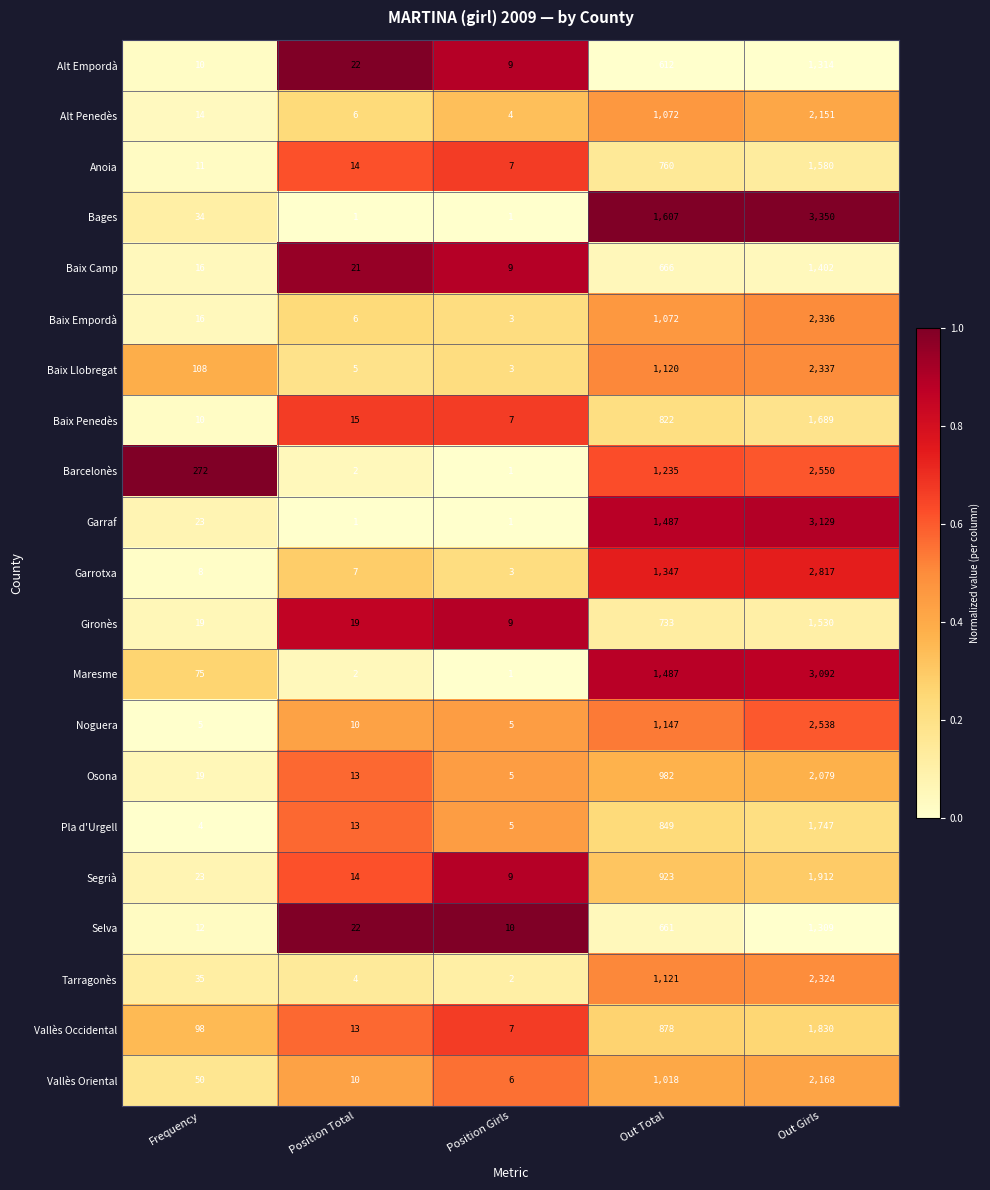

What is the greatest value displayed?

3350